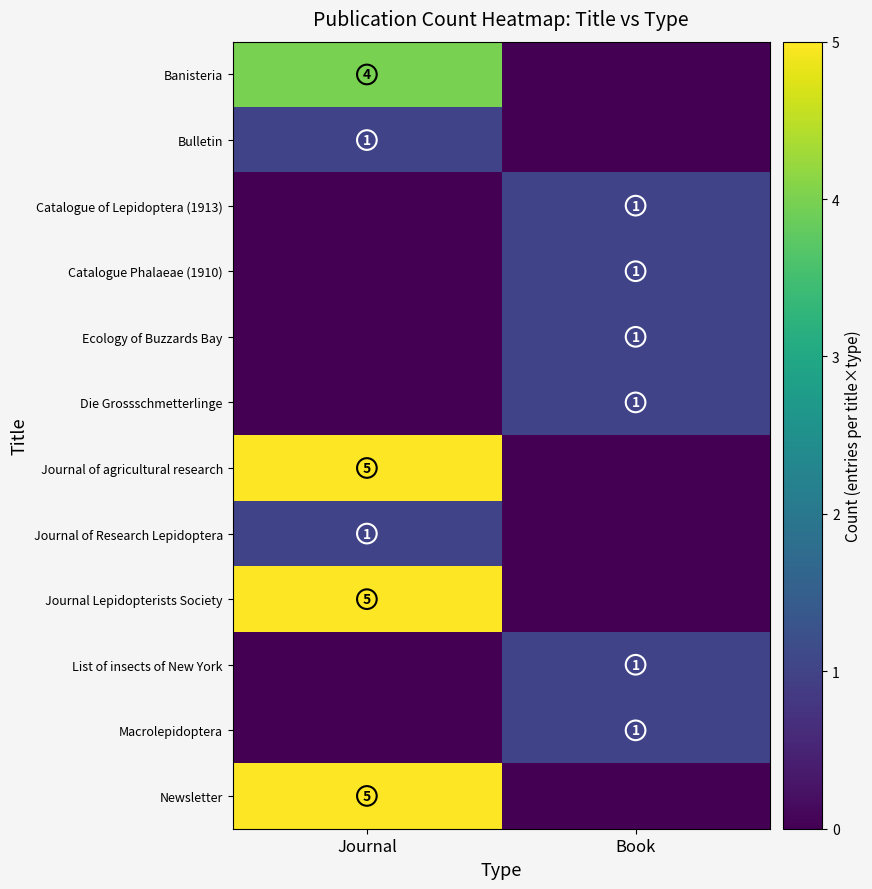

True or false: Catalogue of Lepidoptera (1913) has a value of 0 at Journal.

True